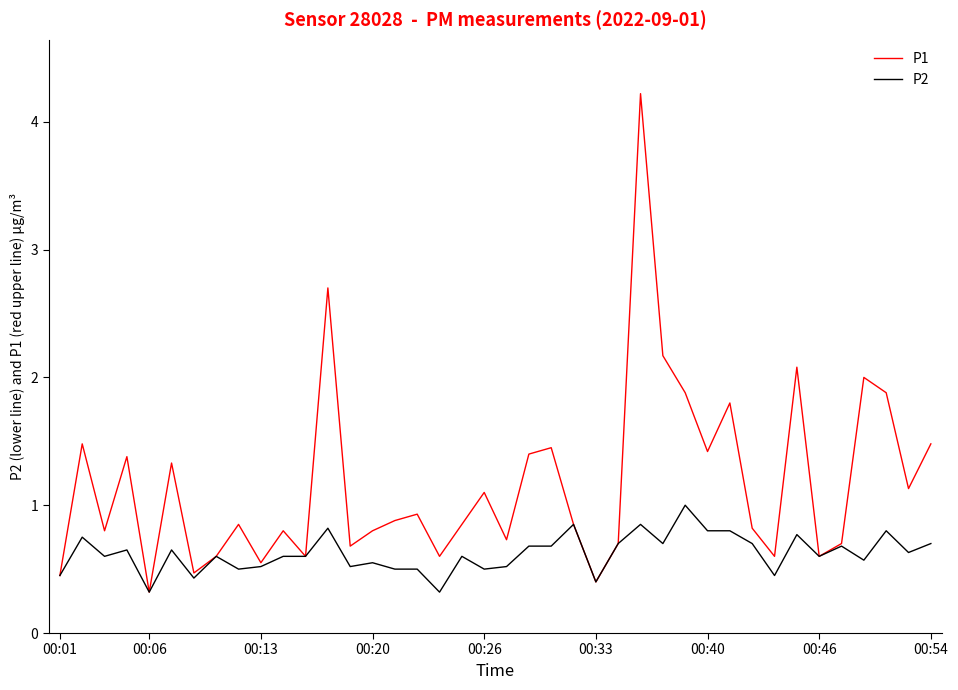

How many categories are shown in the chart?

40